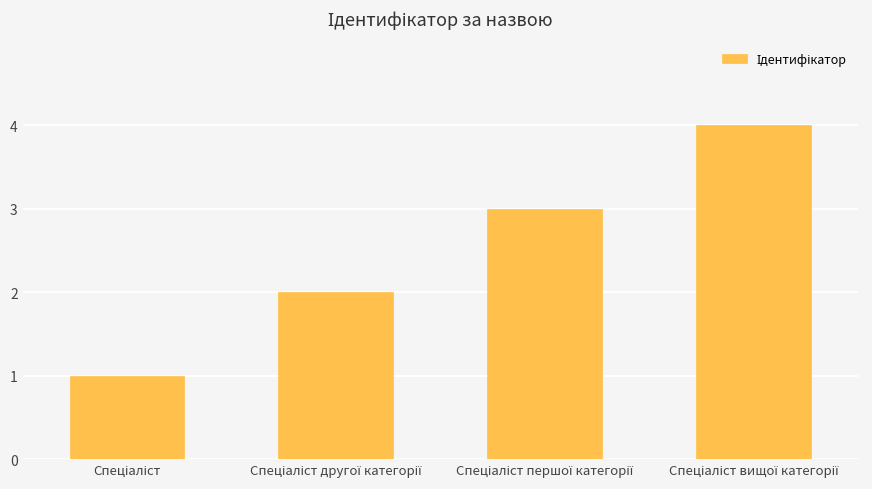

What is the maximum value shown in the chart?

4